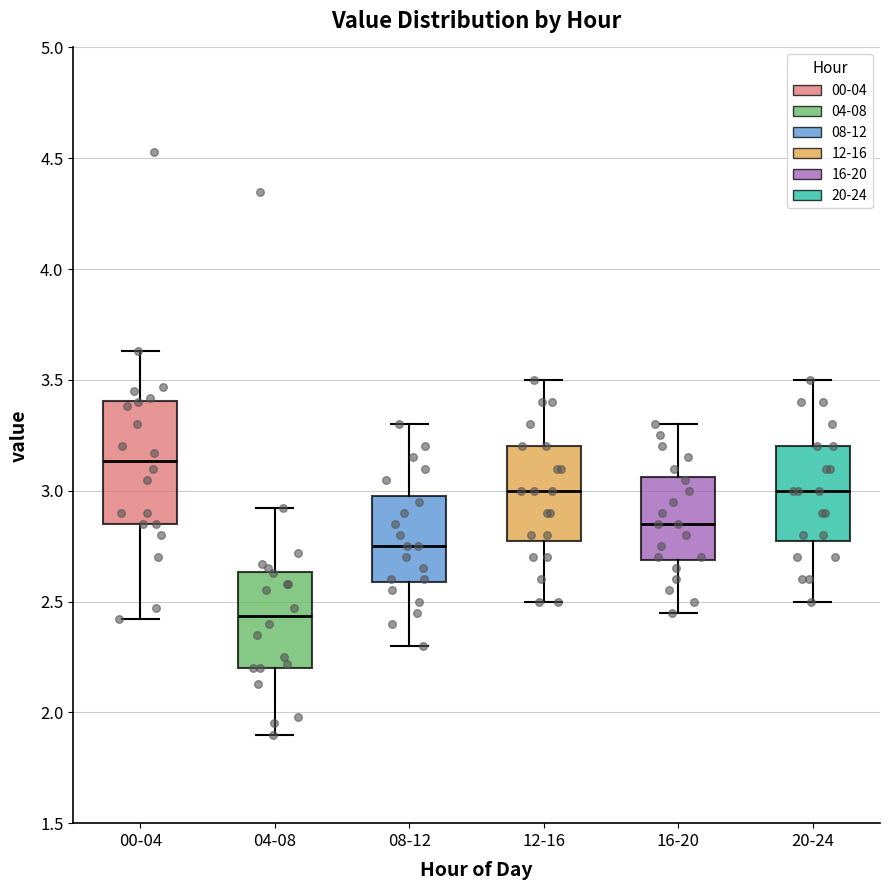

Which box's median line is the lowest?

04-08